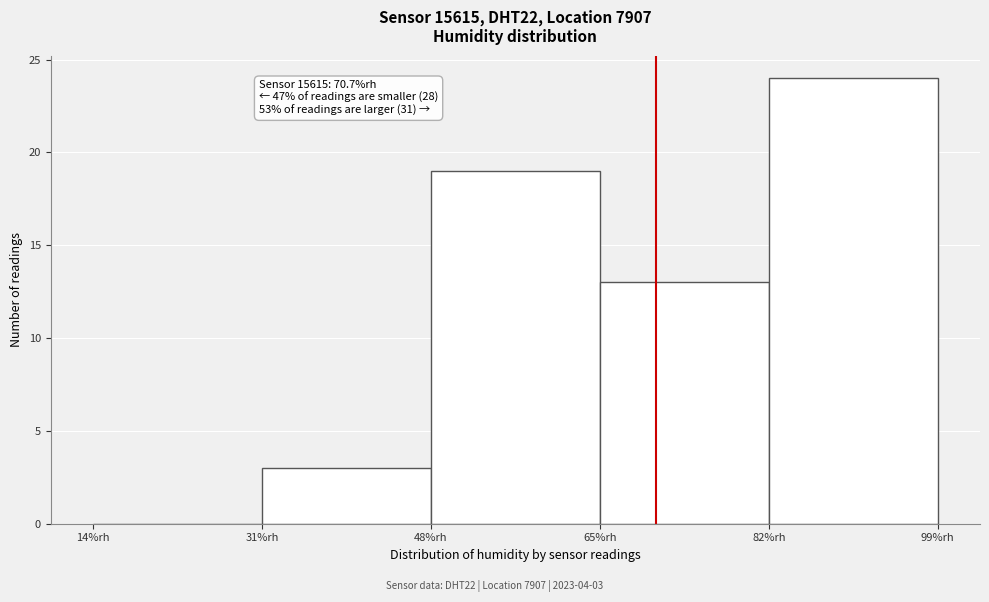

Which range on the x-axis has the tallest bar?

82 to 99